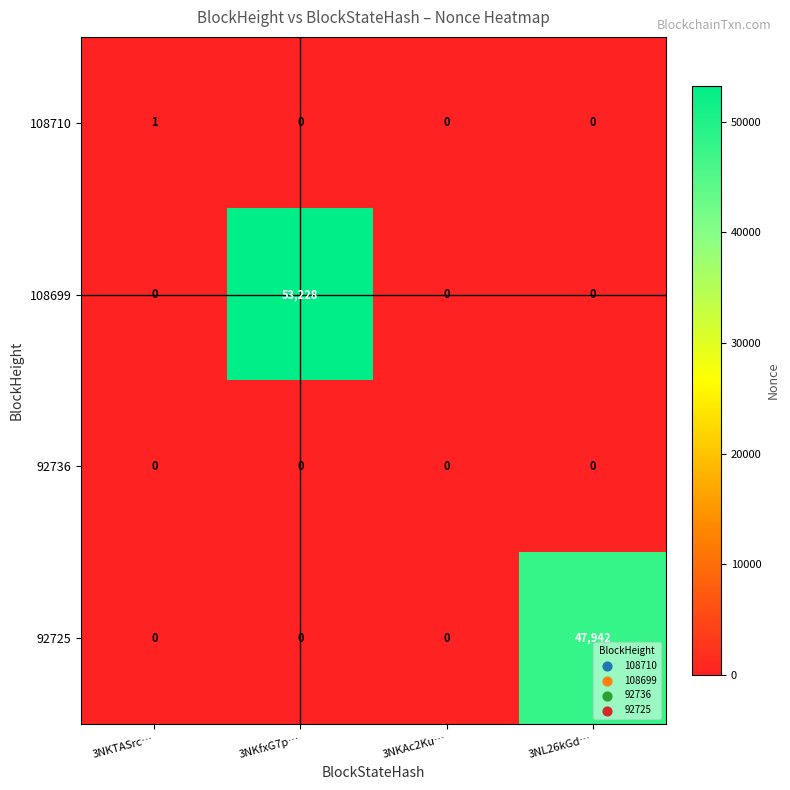

Is it true that 108699 equals 0 at 3NL26kGd…?

True